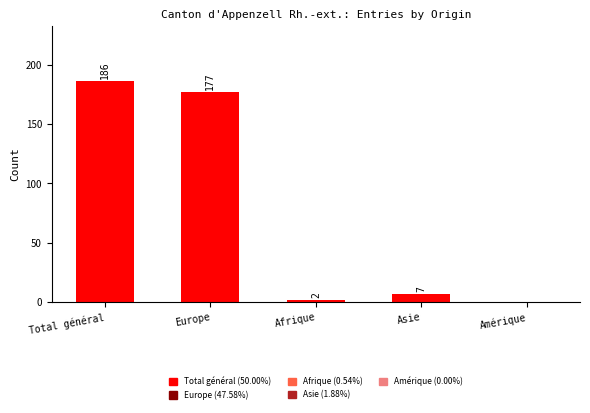

What is the average value?

74